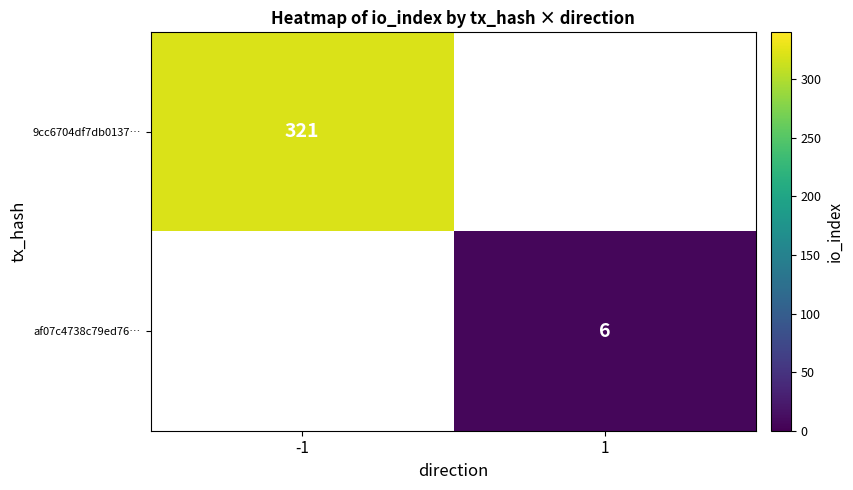

True or false: 9cc6704df7db0137… has a value of 208 at -1.

False